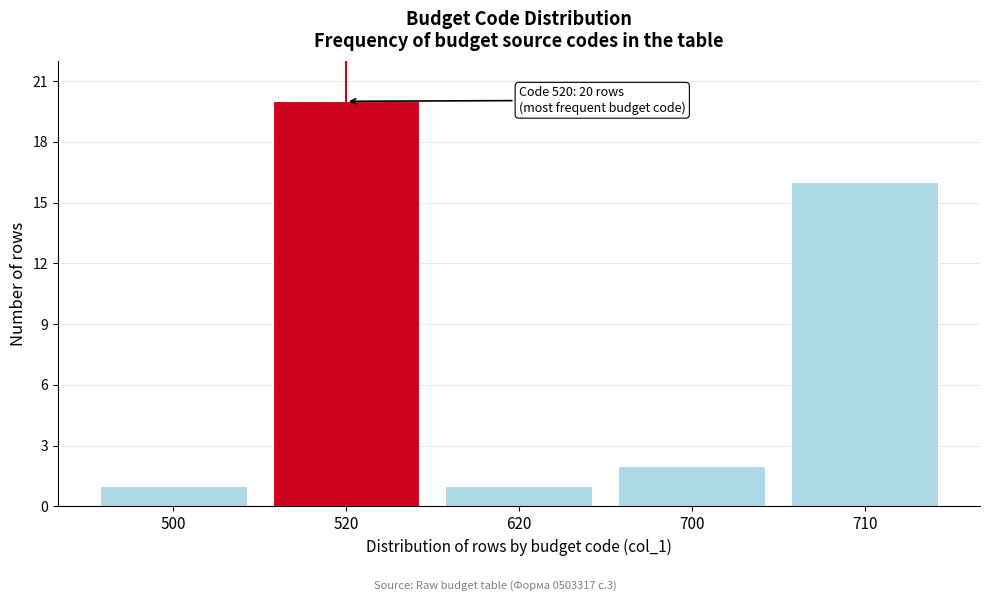

Reading right to left, what are all the values shown in this chart?

16	2	1	20	1